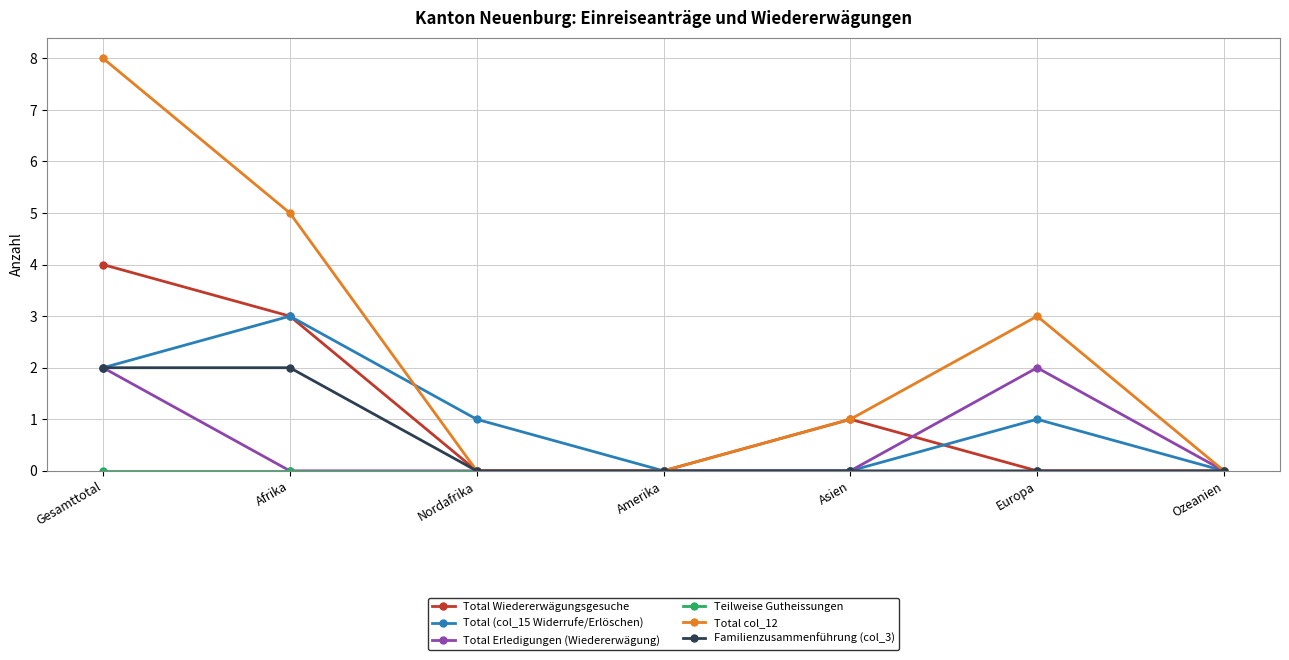

Count the number of data series in this chart.

6